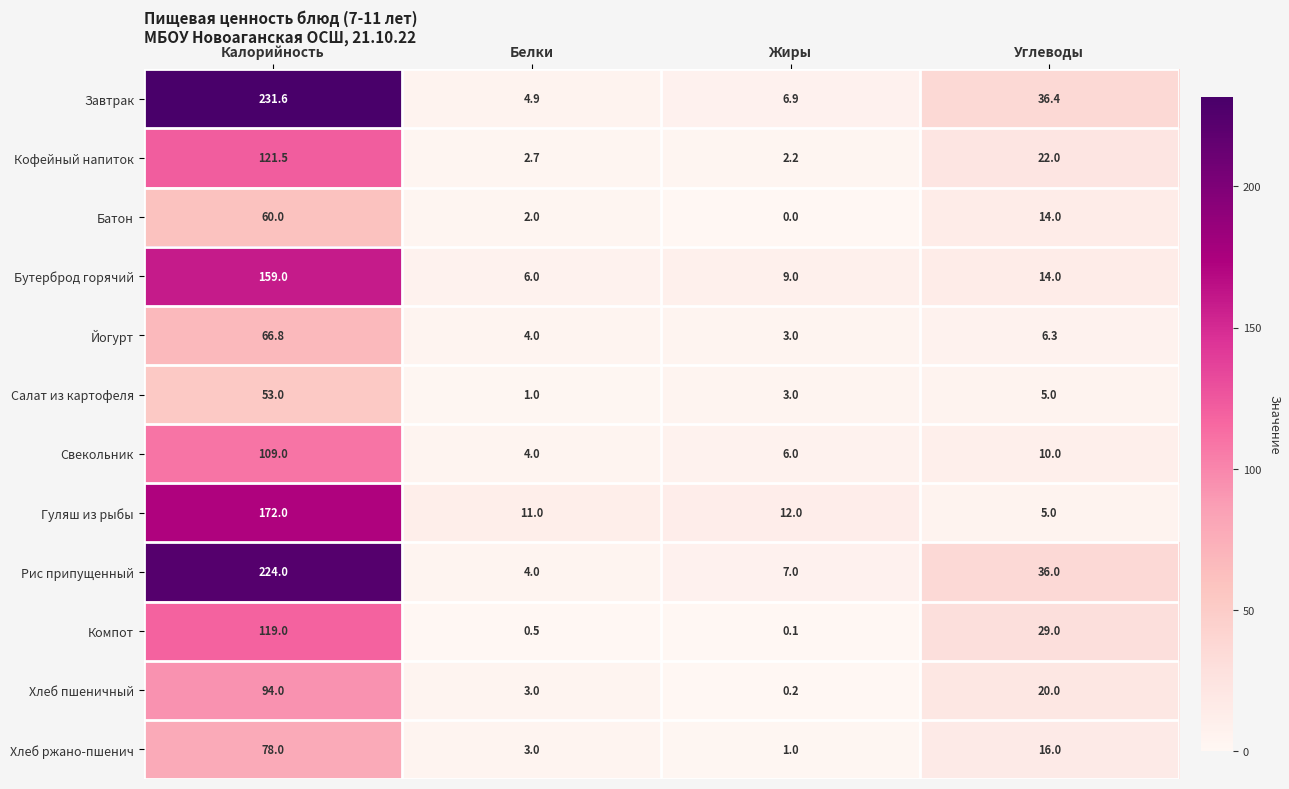

Where does the Батон series first go above 14?

Калорийность